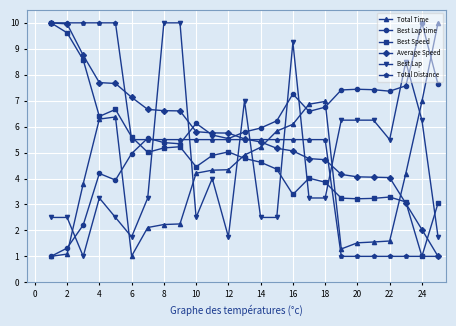

What is the value of the Best Lap time point at the 17th from the left?

6.6